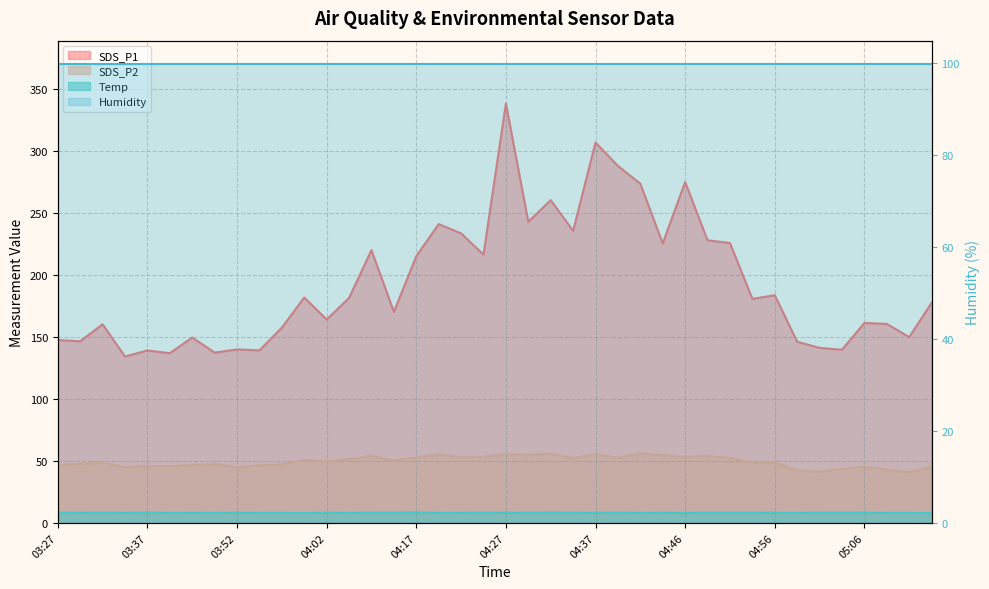

What is the maximum value for SDS_P1?

338.3